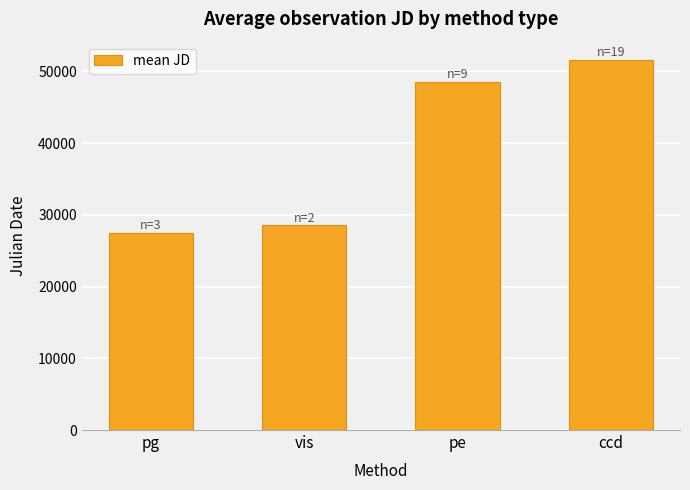

What is the average value?

39027.7